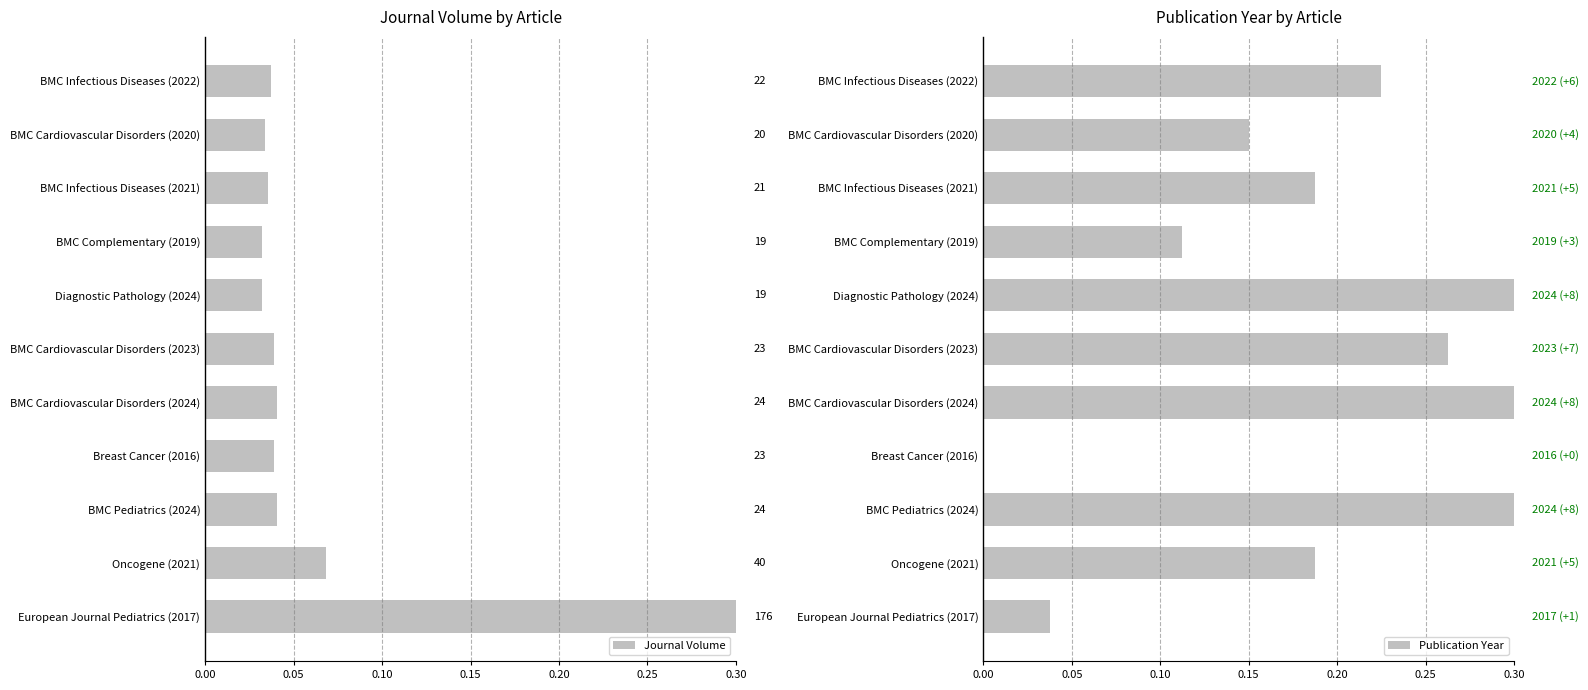

Are the bars grouped side by side (vs. stacked)?

Yes